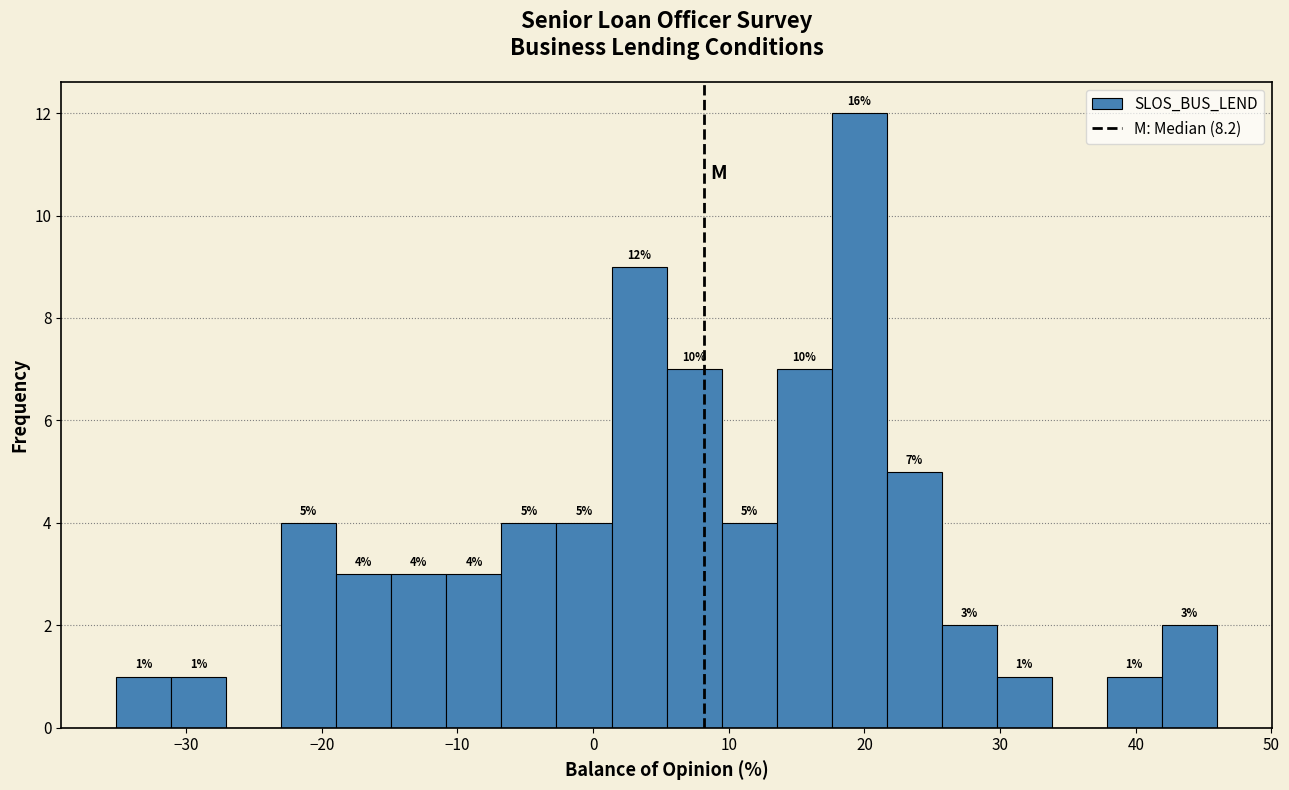

Which range on the x-axis has the tallest bar?

18 to 22